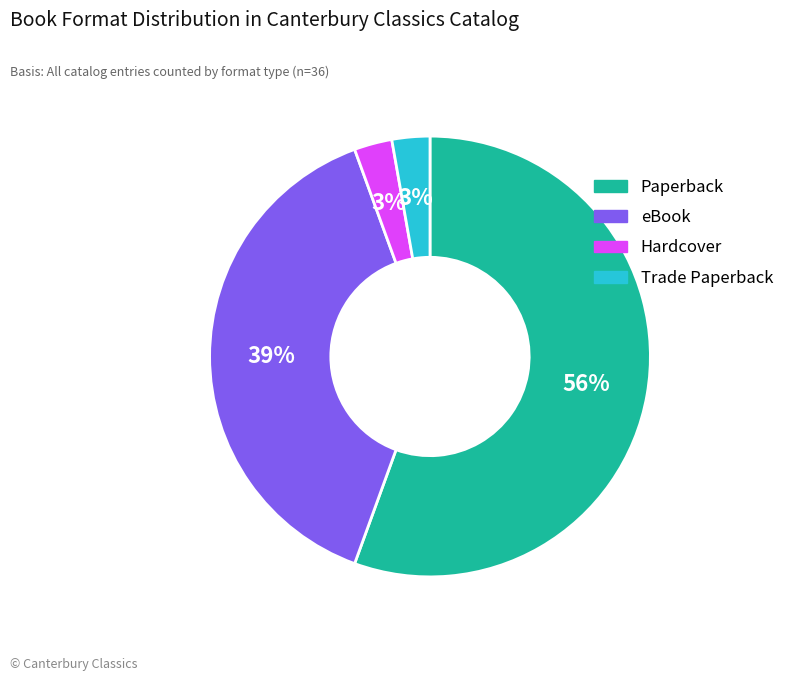

To the nearest percent, what is the difference between the Hardcover and eBook slice percentages?

36%